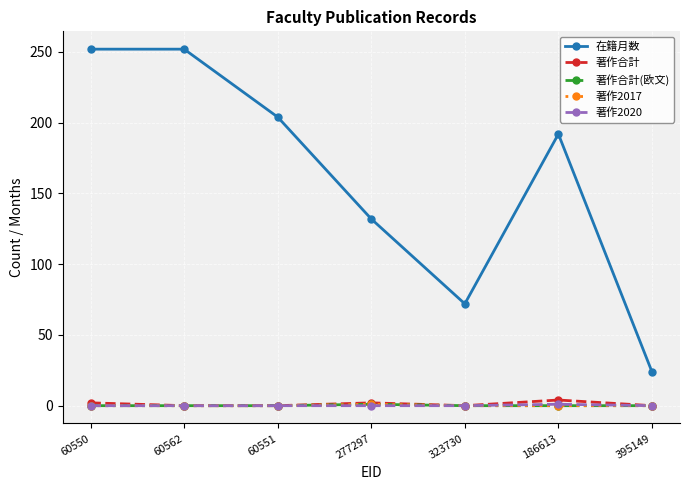

Does the chart have visible grid lines?

Yes